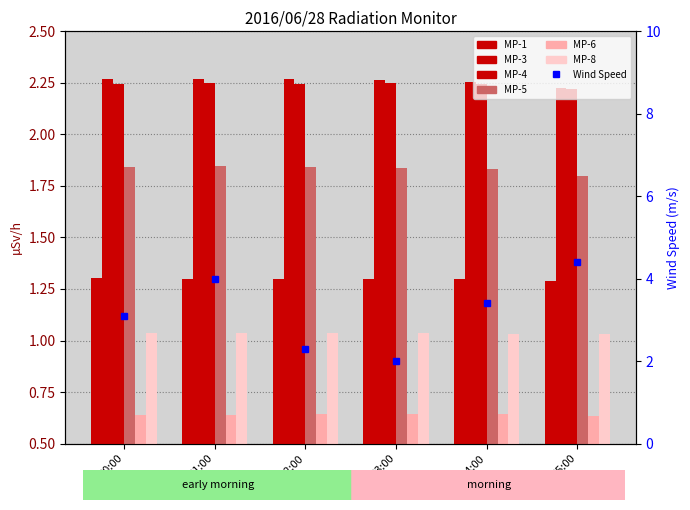

Which has a higher value, 03:00 or 05:00?

03:00